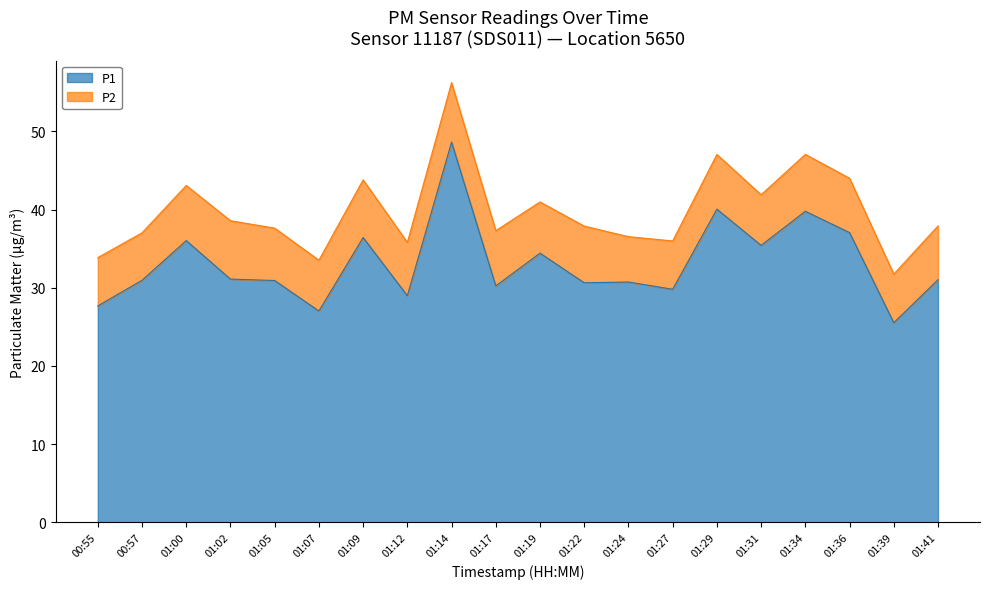

Which has a higher value, 01:00 or 01:22?

01:00